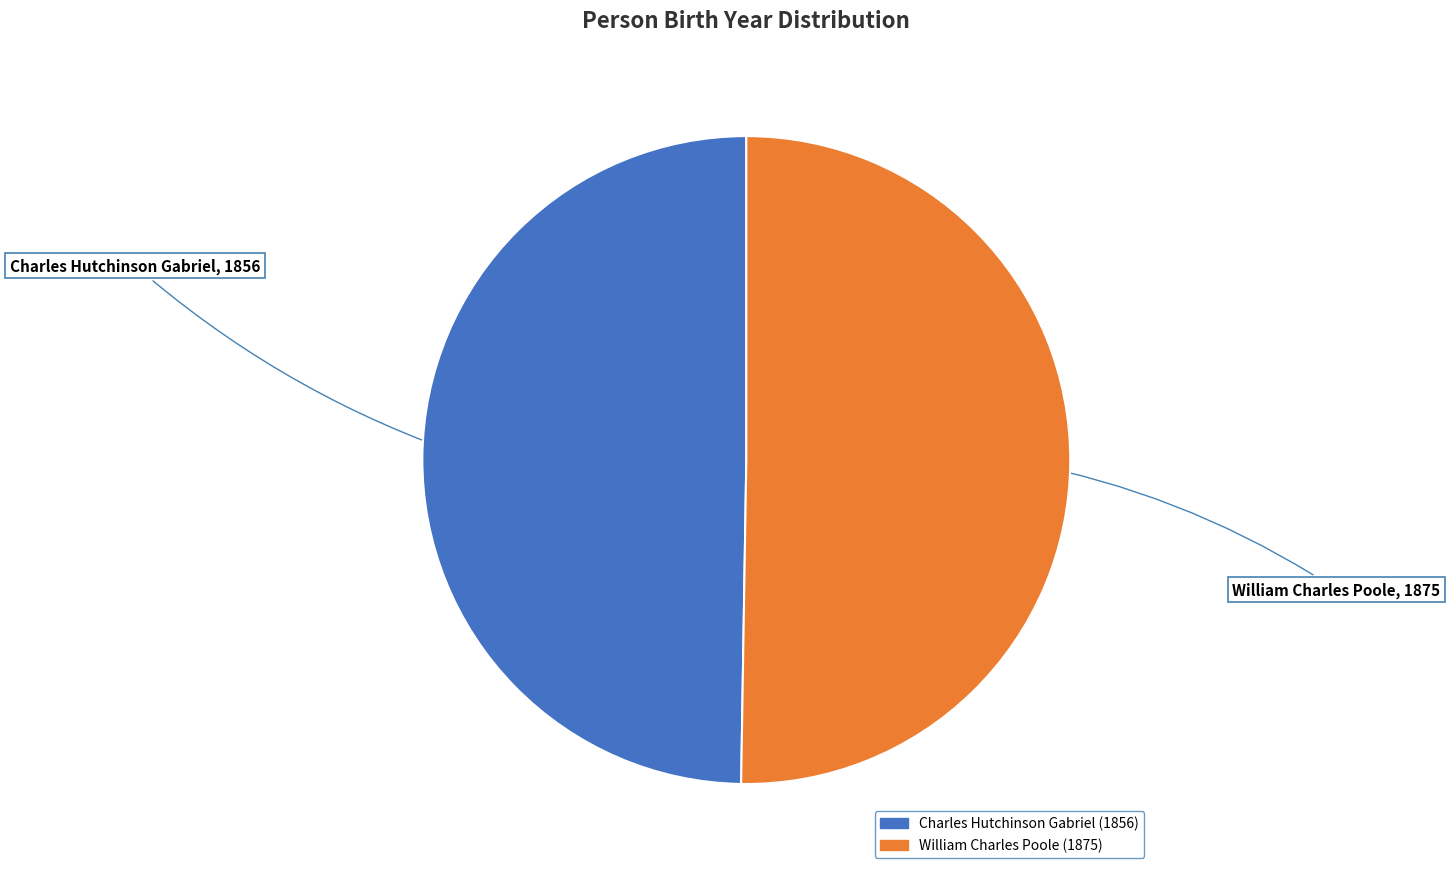

Which category has the biggest portion of the pie?

William Charles Poole